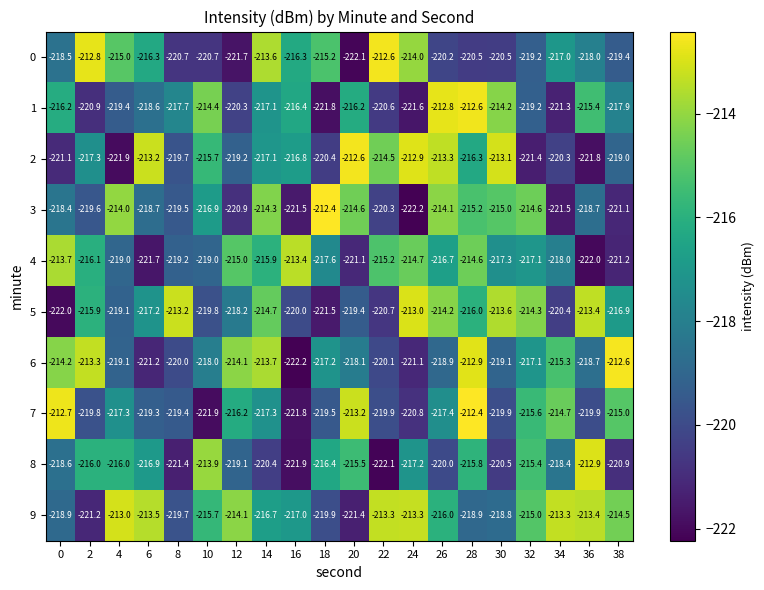

At which label is 4 closest to -217?

32